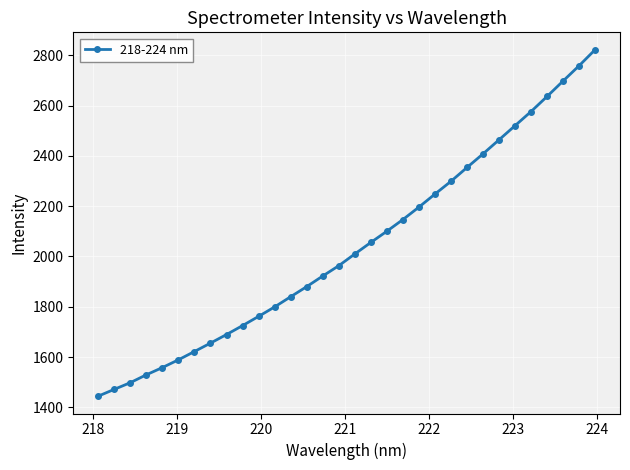

What is the greatest value displayed?

2822.0